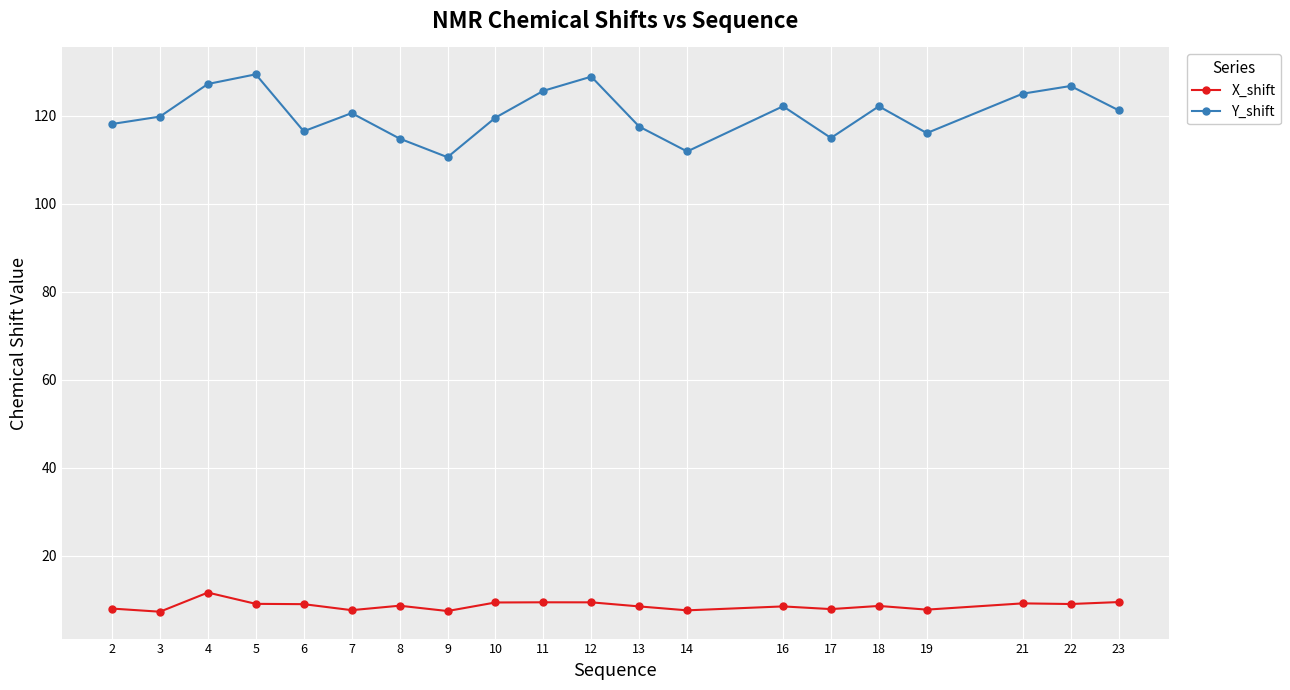

Count the number of data series in this chart.

2